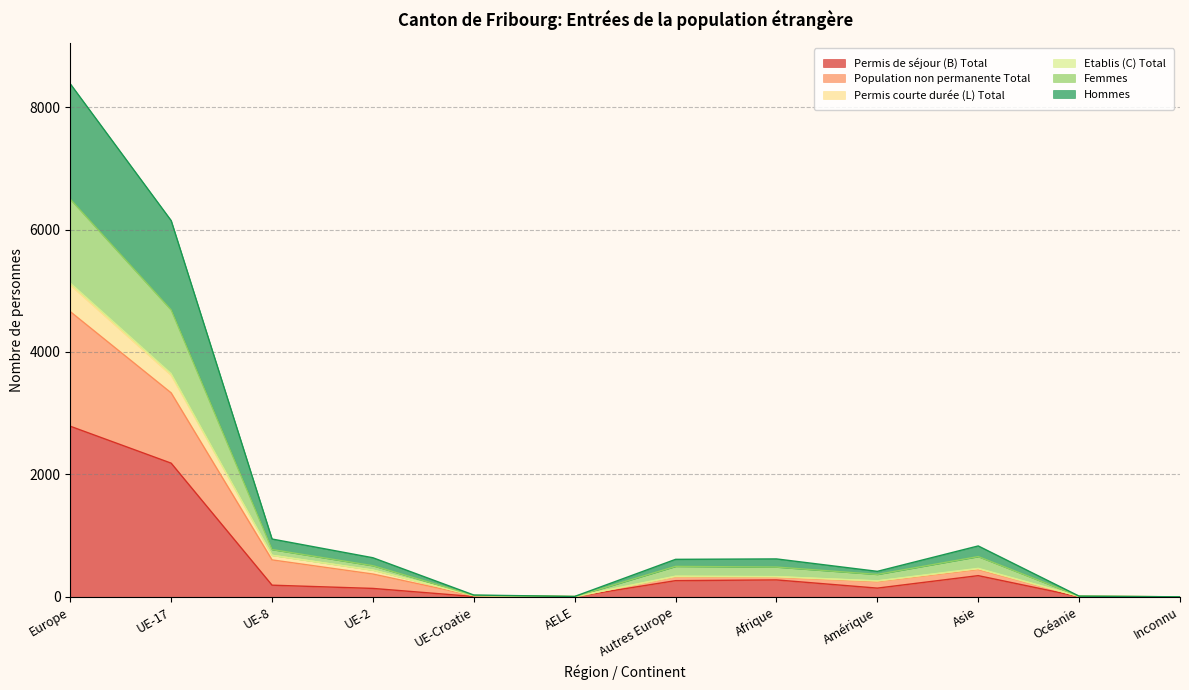

Reading left to right, list all the values displayed in this chart.

Permis de séjour (B) Total: 2787	2184	191	138	6	3	265	277	143	347	3	0
Population non permanente Total: 5094	3619	679	437	21	4	334	328	259	459	9	1
Permis courte durée (L) Total: 5126	3647	679	437	21	4	338	331	262	466	9	1
Etablis (C) Total: 8380	6146	945	639	30	7	613	620	417	832	12	1
Femmes: 6496	4687	773	509	24	5	498	487	367	658	11	1
Hommes: 4659	3332	604	373	18	4	328	319	250	447	9	1